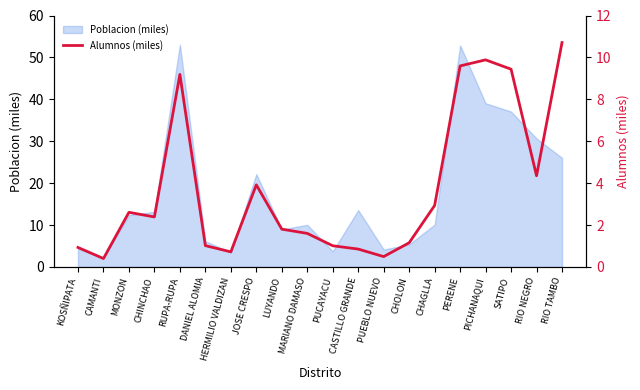

Read the value at PUEBLO NUEVO.

0.5